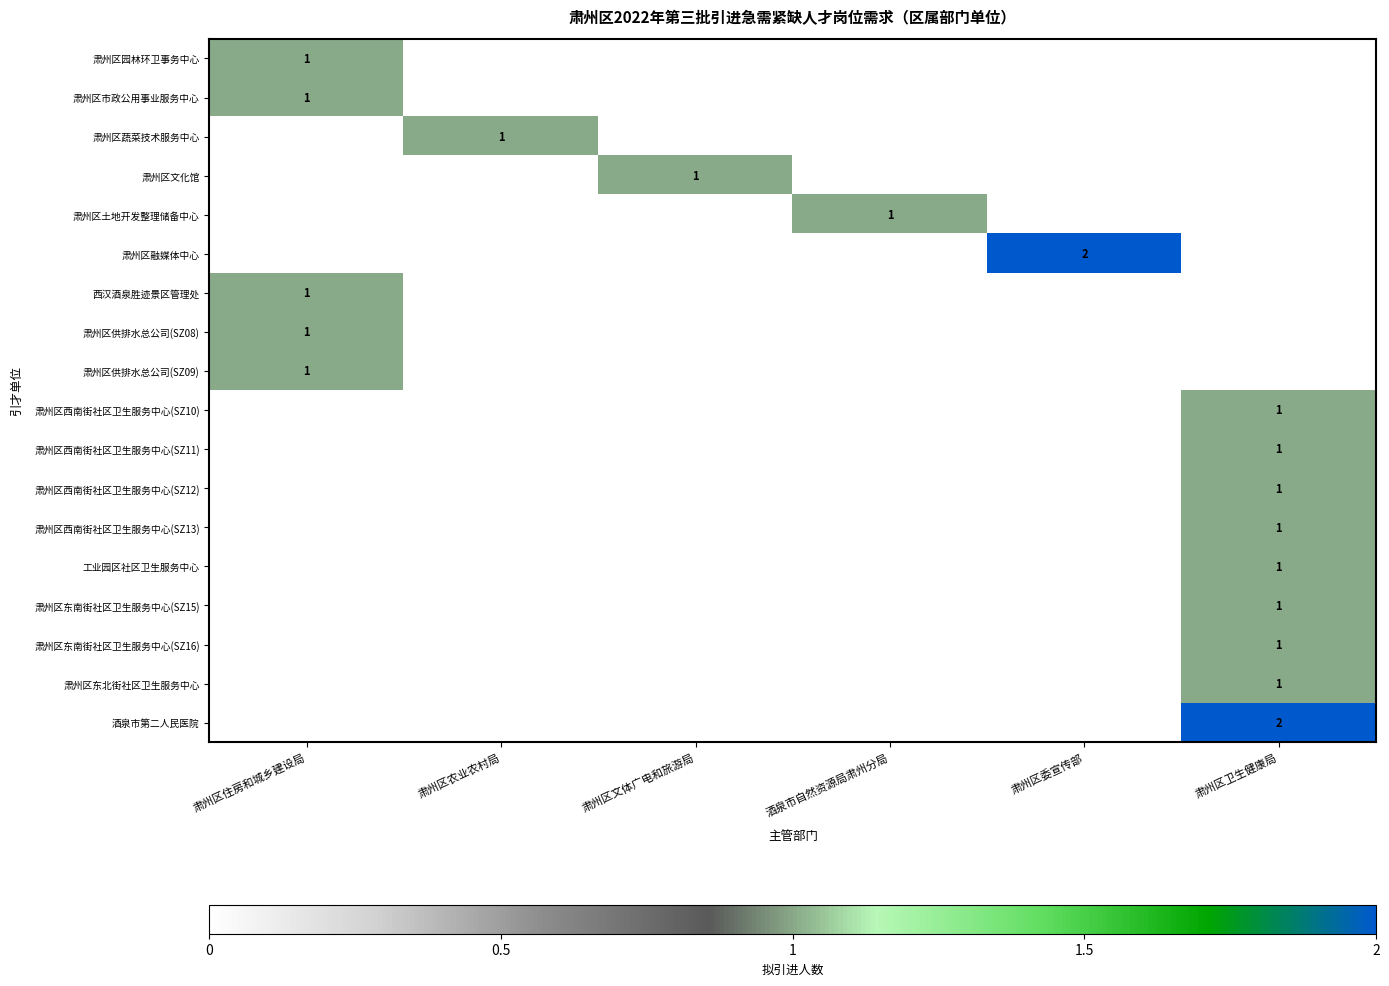

The 肃州区土地开发整理储备中心 series shows -1 at 肃州区住房和城乡建设局. True or false?

False